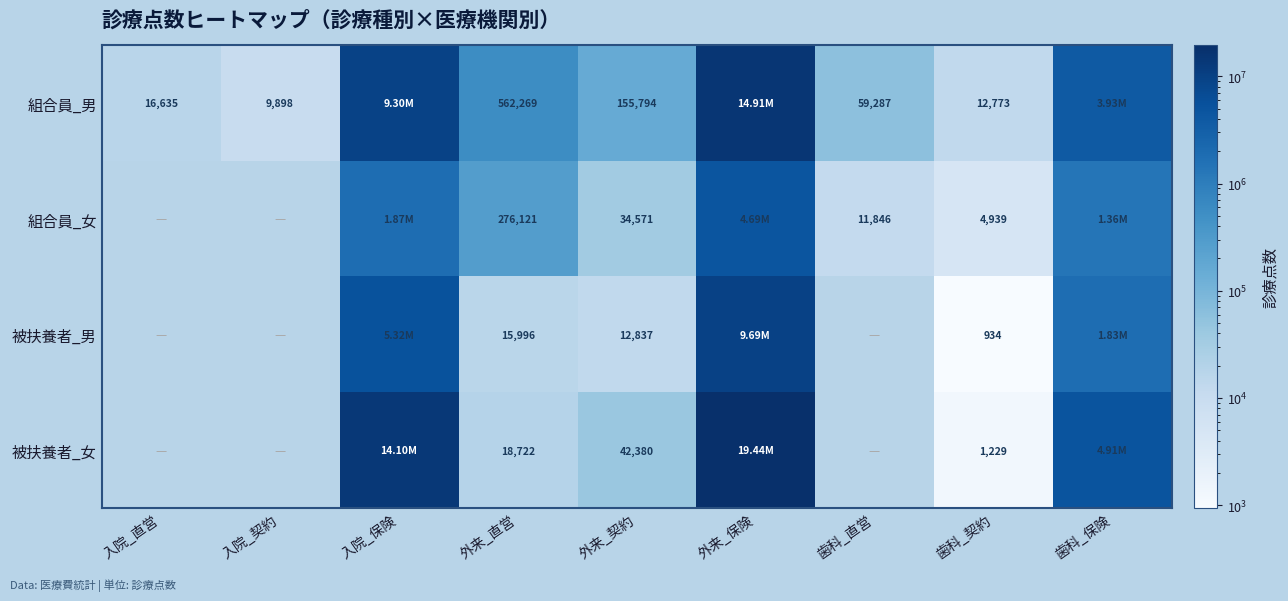

What is the sum of the 組合員_女 values at 歯科_契約 and 外来_直営?

281060